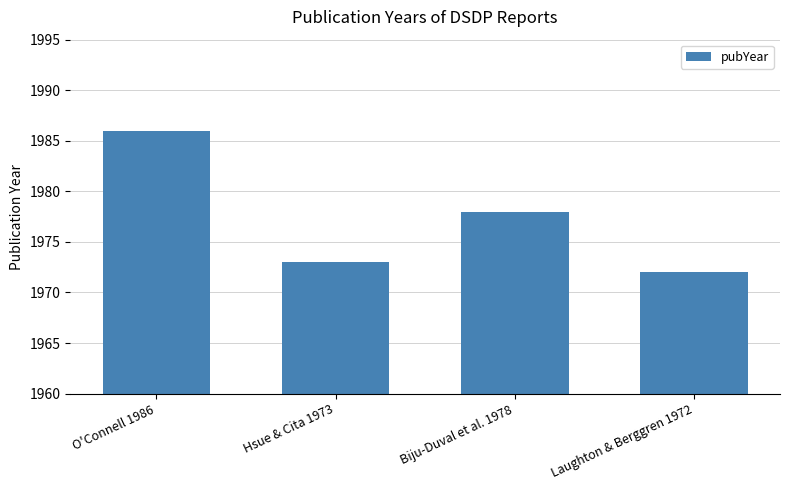

Which label corresponds to the largest value in the chart?

O'Connell 1986